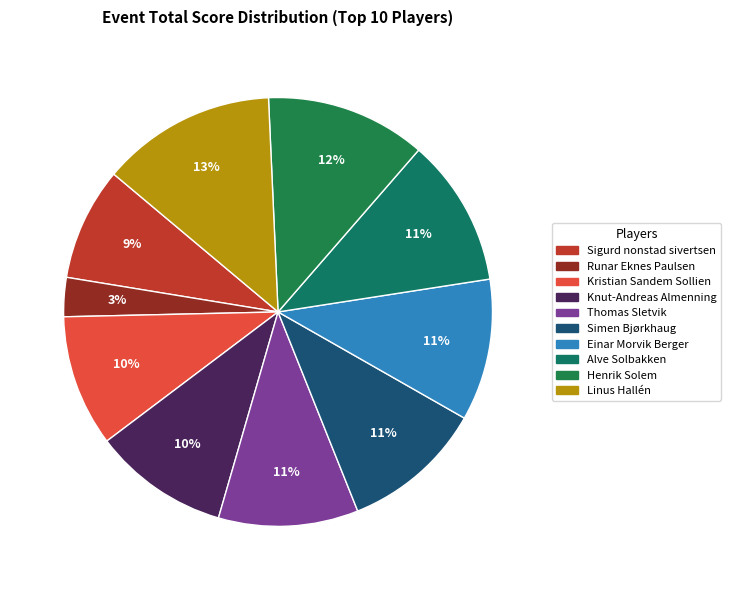

Count the number of slices in the pie.

10